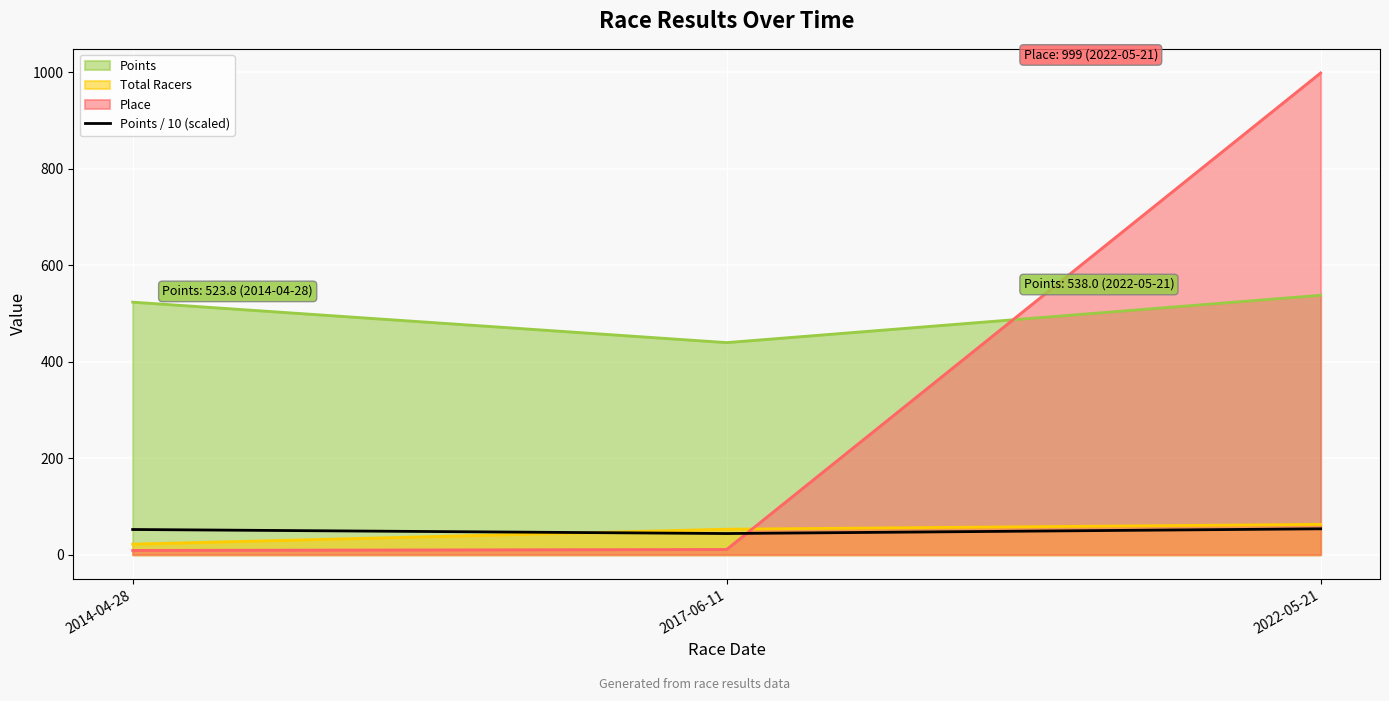

True or false: the data shows 52.4 at 2014-04-28.

True